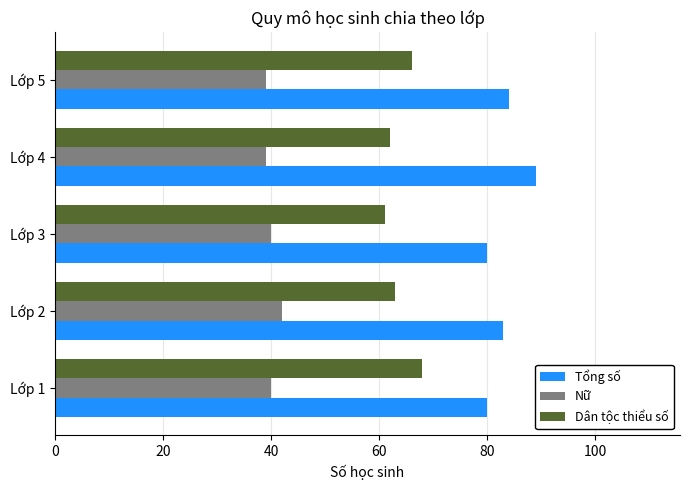

How many categories are shown in the chart?

5